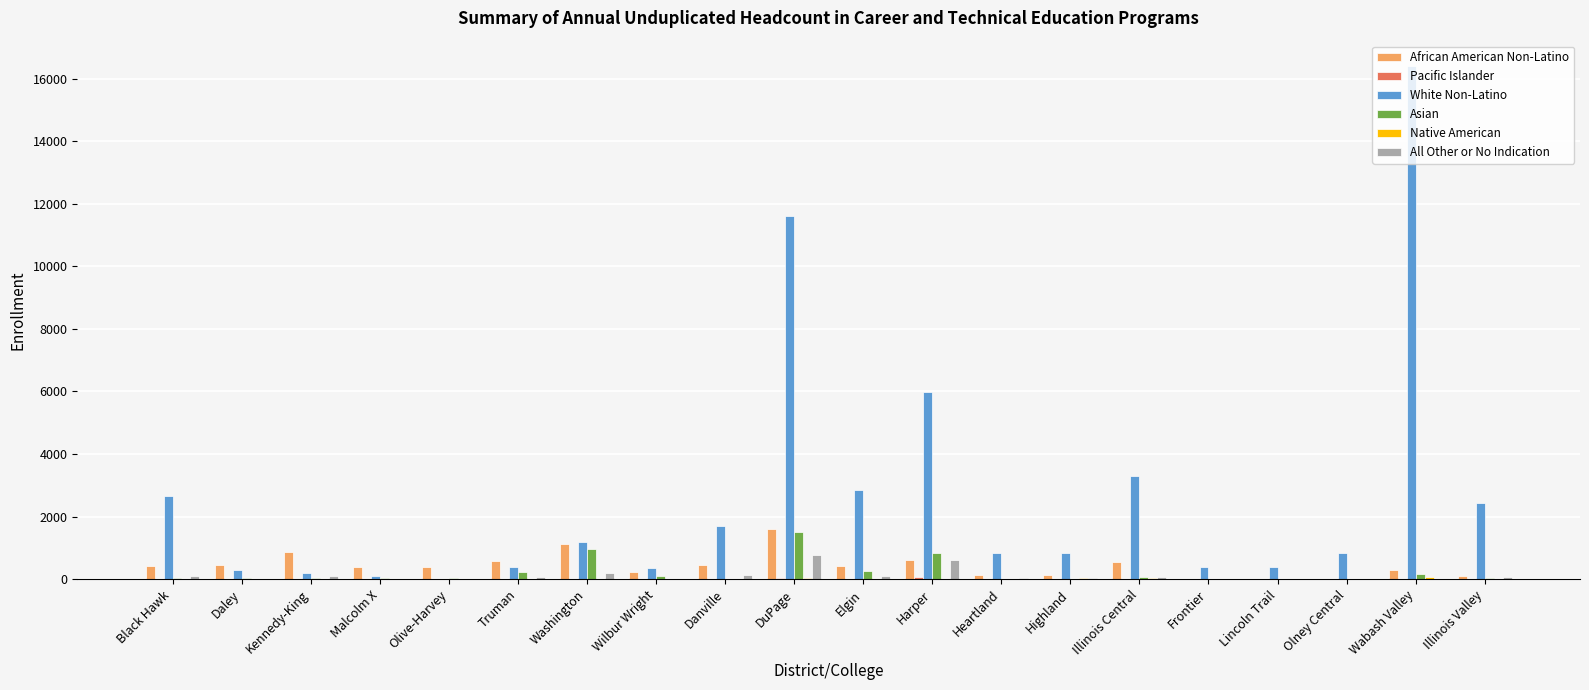

Which series changed the most between Wilbur Wright and Elgin?

White Non-Latino